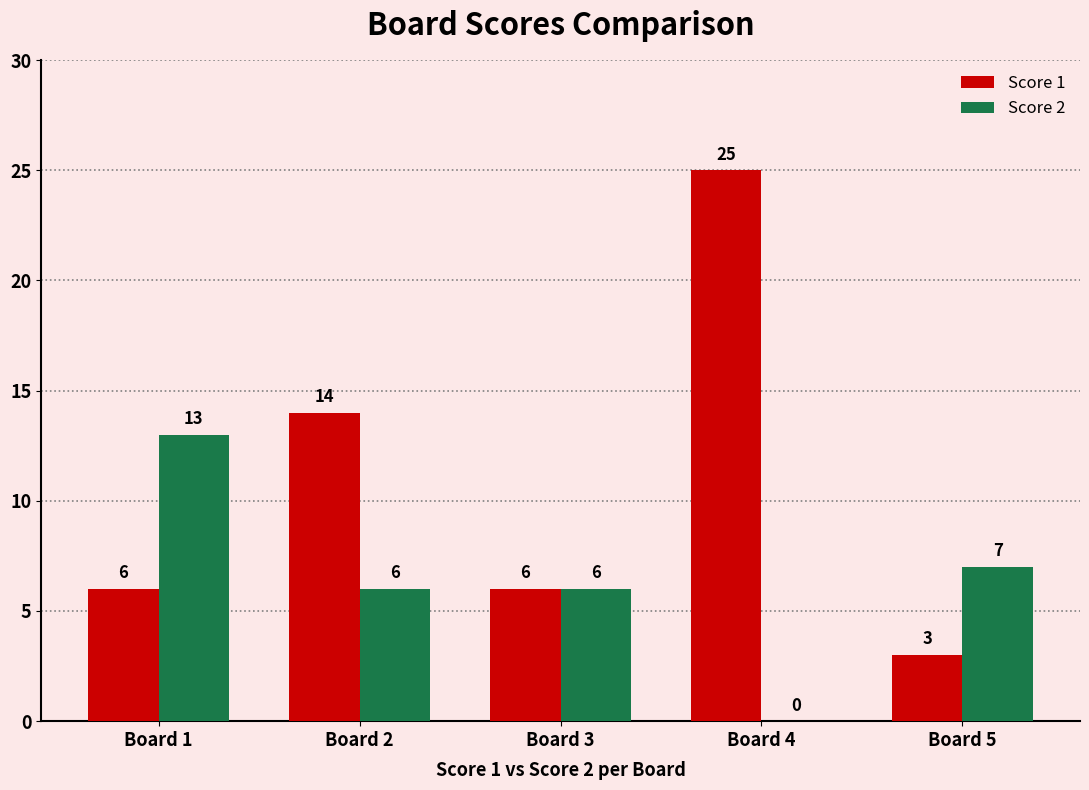

Between Board 1 and Board 2, which series saw the biggest shift?

Score 1